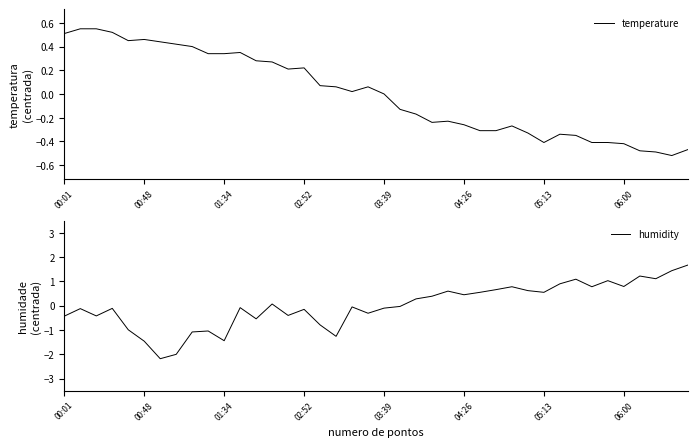

Is the value of humidity at 00:01 greater than the value of temperature at 38?

Yes